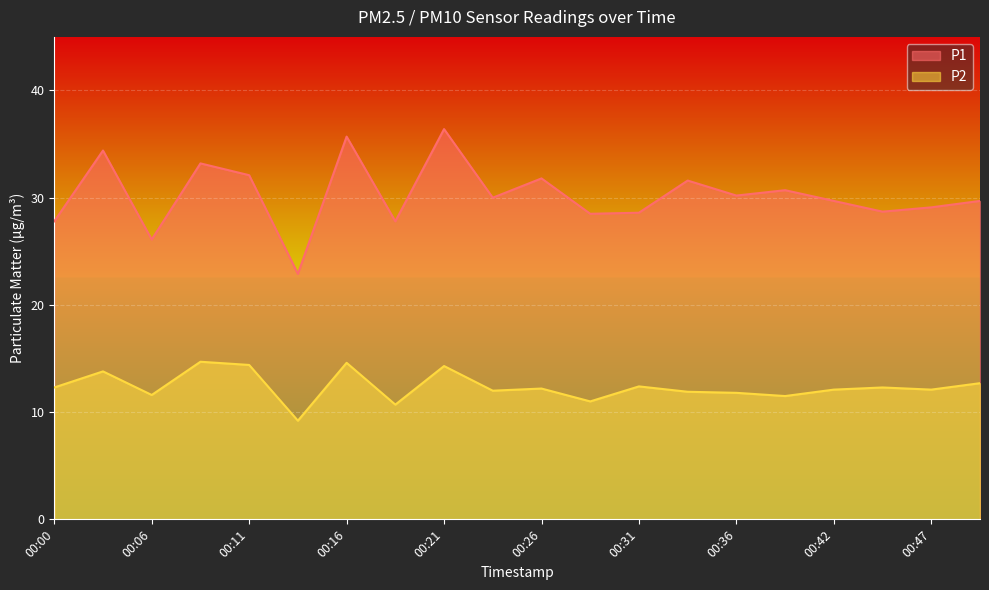

List the series in order of their peak value, lowest first.

P2, P1